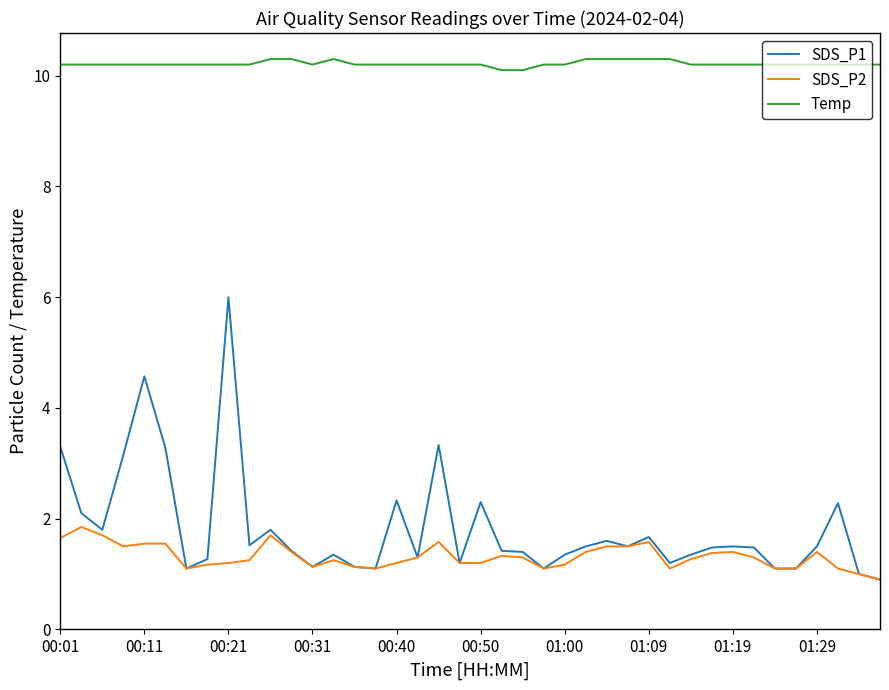

True or false: SDS_P1 and Temp intersect in this chart.

False